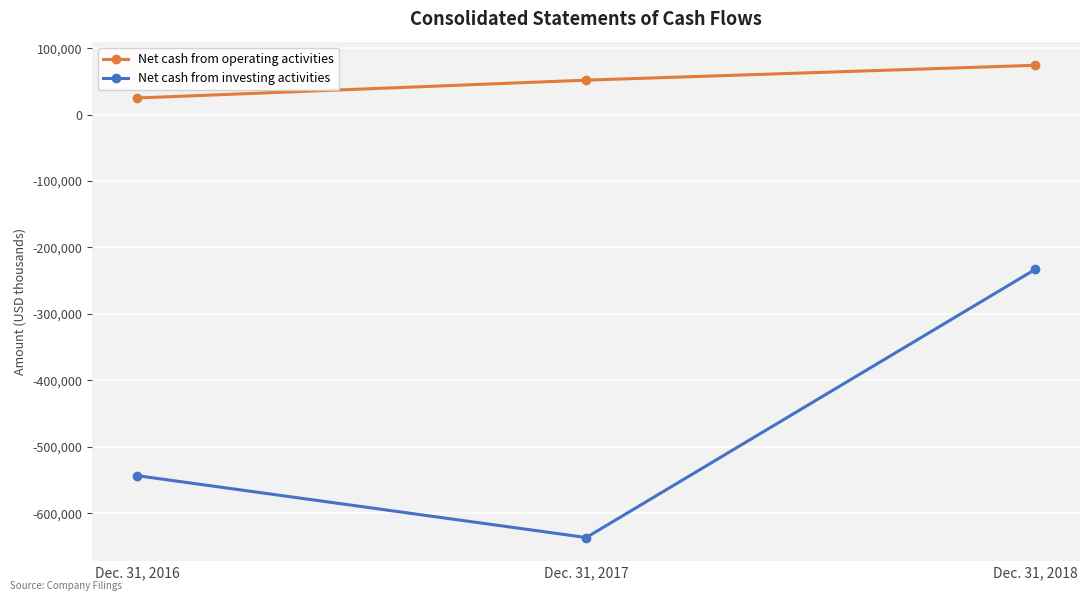

Does the chart display data point markers on the line(s)?

Yes